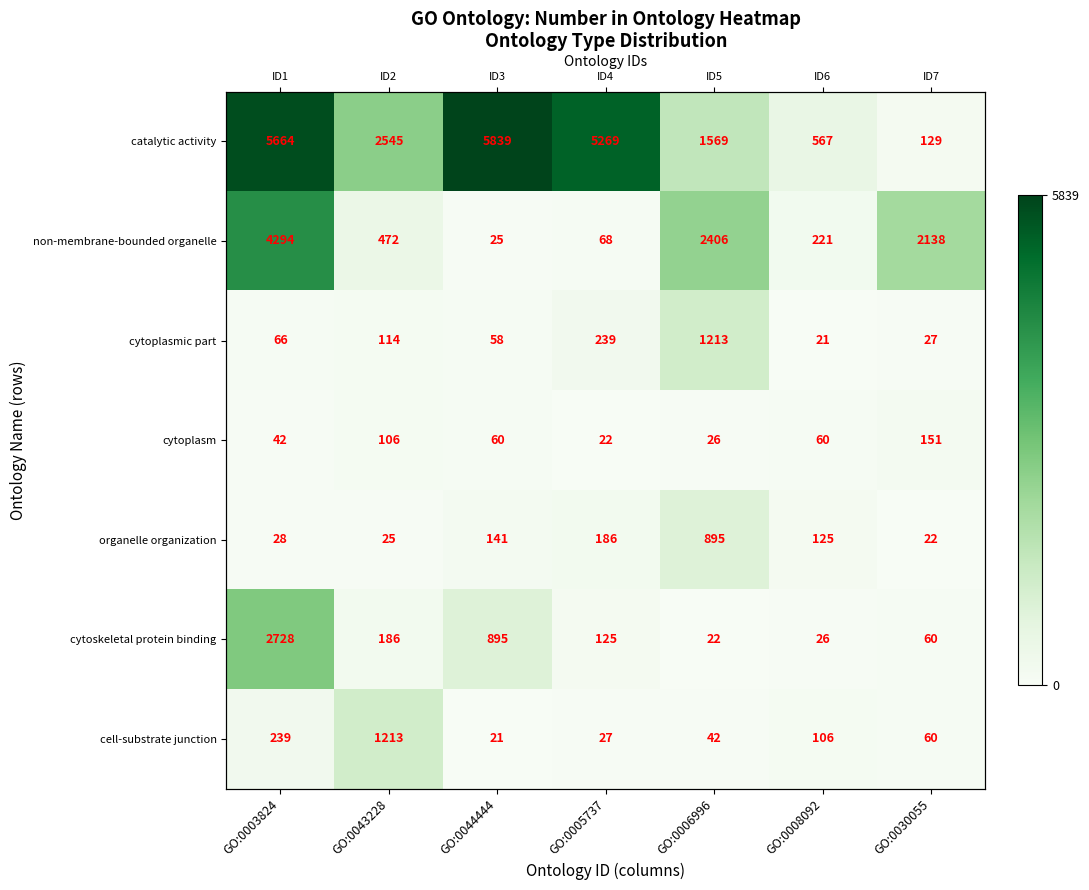

Between GO:0044444 and GO:0005737, which series saw the biggest shift?

cytoskeletal protein binding